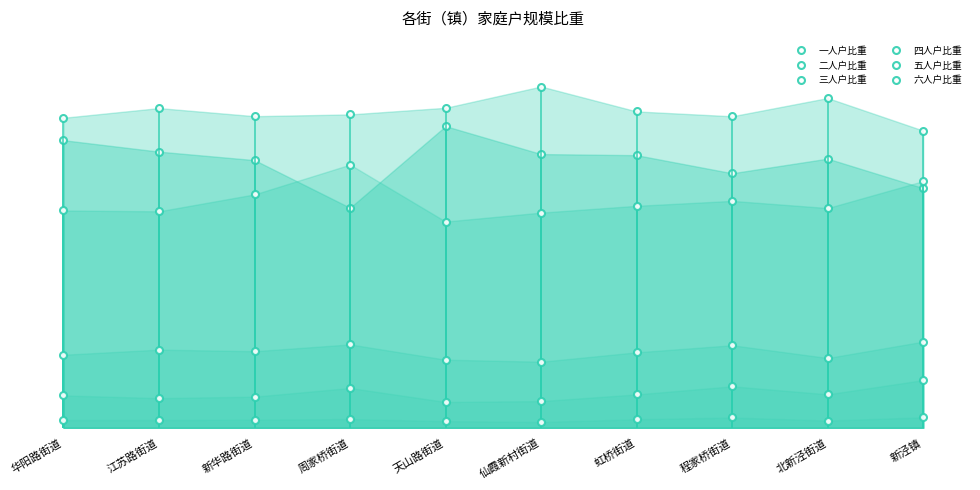

Reading left to right, what are all the values shown in this chart?

一人户比重: 华阳路街道=30.9	江苏路街道=29.7	新华路街道=28.8	周家桥街道=23.6	天山路街道=32.4	仙霞新村街道=29.4	虹桥街道=29.3	程家桥街道=27.4	北新泾街道=28.9	新泾镇=25.8
二人户比重: 华阳路街道=33.3	江苏路街道=34.4	新华路街道=33.5	周家桥街道=33.7	天山路街道=34.4	仙霞新村街道=36.7	虹桥街道=34.0	程家桥街道=33.5	北新泾街道=35.4	新泾镇=31.9
三人户比重: 华阳路街道=23.4	江苏路街道=23.3	新华路街道=25.1	周家桥街道=28.3	天山路街道=22.2	仙霞新村街道=23.1	虹桥街道=23.9	程家桥街道=24.4	北新泾街道=23.6	新泾镇=26.5
四人户比重: 华阳路街道=7.8	江苏路街道=8.4	新华路街道=8.2	周家桥街道=9.0	天山路街道=7.3	仙霞新村街道=7.1	虹桥街道=8.1	程家桥街道=8.9	北新泾街道=7.5	新泾镇=9.3
五人户比重: 华阳路街道=3.5	江苏路街道=3.2	新华路街道=3.4	周家桥街道=4.3	天山路街道=2.8	仙霞新村街道=2.9	虹桥街道=3.6	程家桥街道=4.5	北新泾街道=3.6	新泾镇=5.1
六人户比重: 华阳路街道=0.8	江苏路街道=0.8	新华路街道=0.9	周家桥街道=0.9	天山路街道=0.7	仙霞新村街道=0.6	虹桥街道=0.9	程家桥街道=1.1	北新泾街道=0.8	新泾镇=1.1